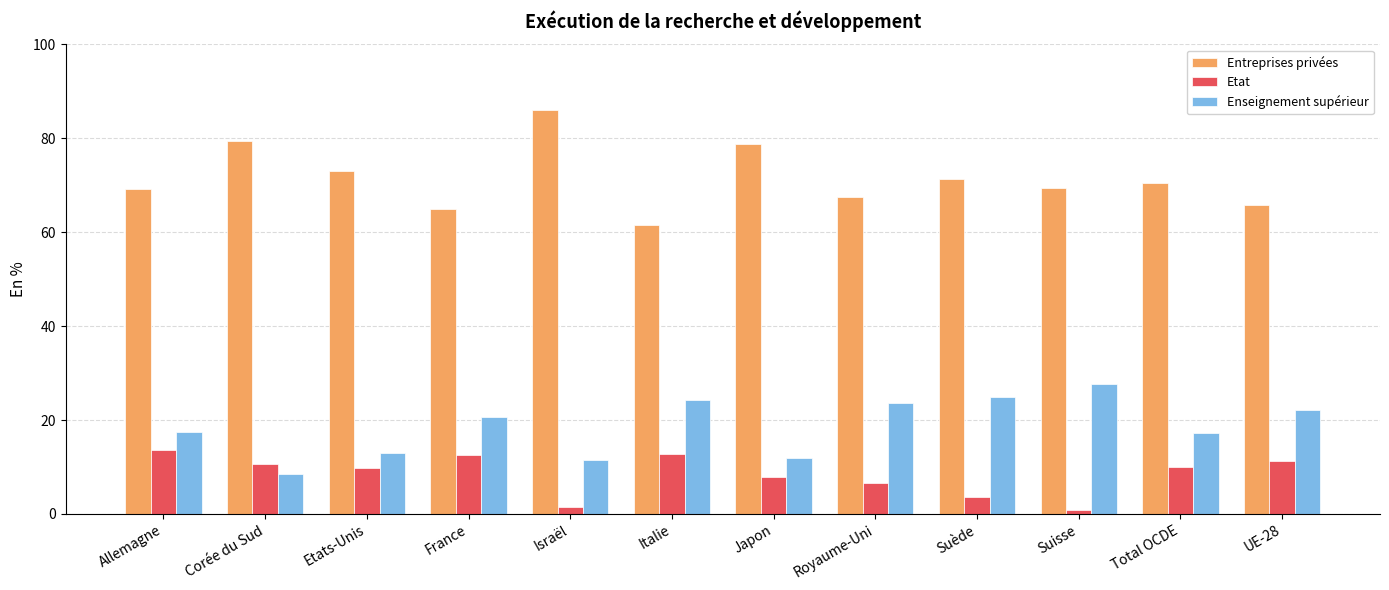

What is the difference between the highest and lowest values at Total OCDE?

60.6